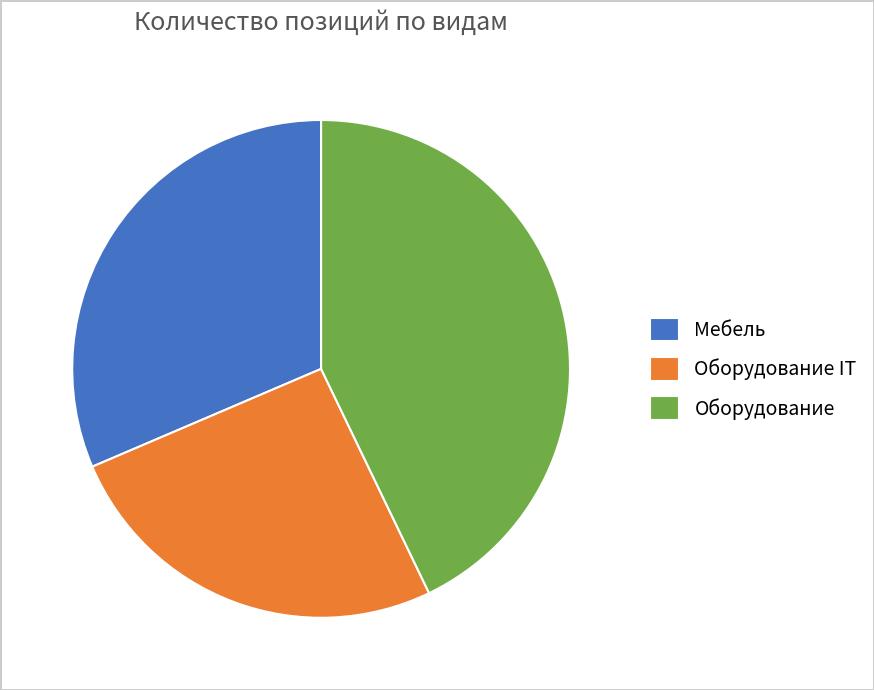

How many slices are in this pie chart?

3